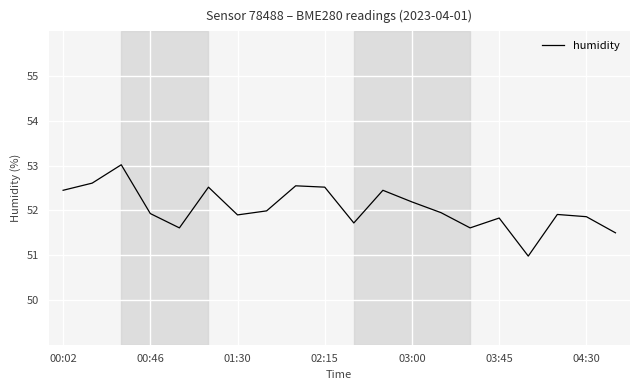

What is the minimum value shown in the chart?

51.0